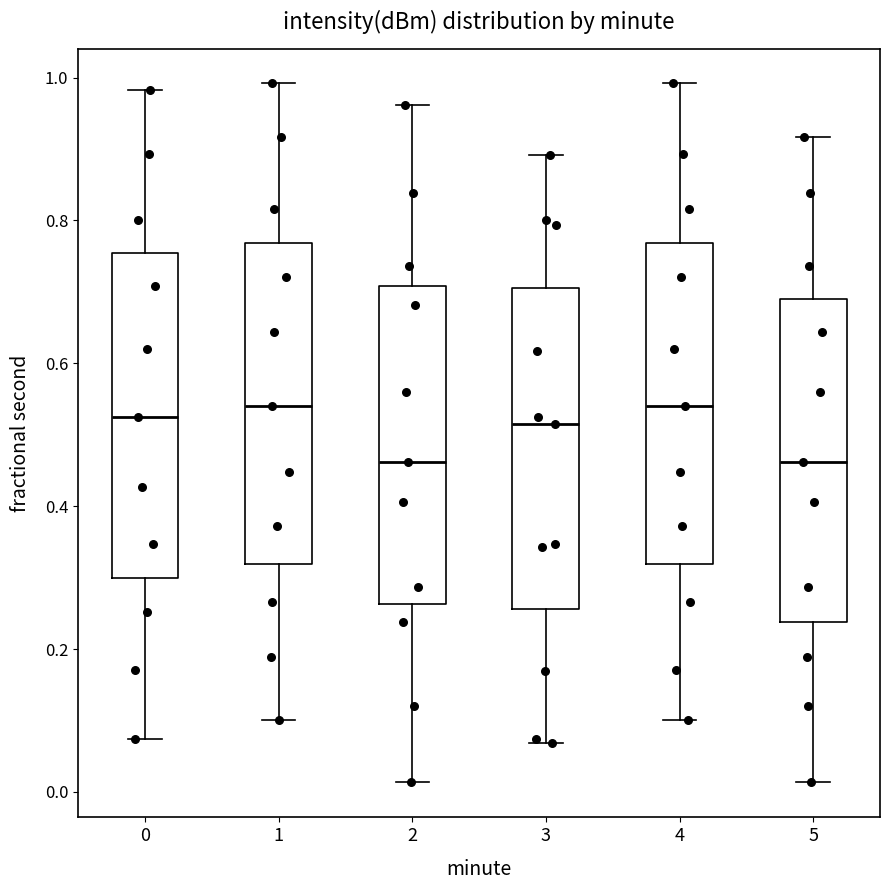

Reading left to right, read every box against the y-axis: the position of its median line, the range the box covers, and the ends of its whiskers. The values are not printed on the chart, so give them approximately, as read against the axis.

0: median 0.52, box 0.30 to 0.76, whiskers 0.08 to 0.98
1: median 0.54, box 0.32 to 0.76, whiskers 0.10 to 1.00
2: median 0.46, box 0.26 to 0.70, whiskers 0.02 to 0.96
3: median 0.52, box 0.26 to 0.70, whiskers 0.06 to 0.90
4: median 0.54, box 0.32 to 0.76, whiskers 0.10 to 1.00
5: median 0.46, box 0.24 to 0.68, whiskers 0.02 to 0.92